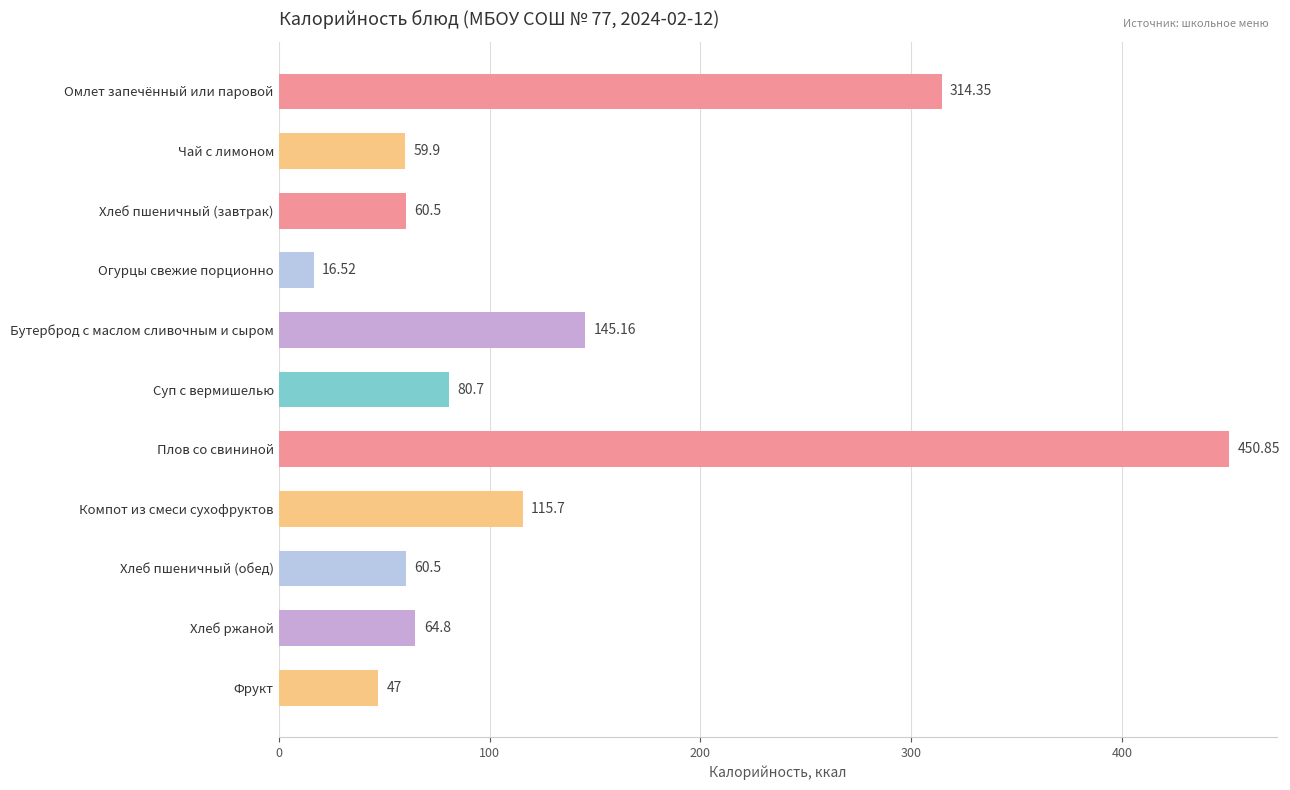

Which has a higher value, Плов со свининой or Хлеб пшеничный (завтрак)?

Плов со свининой